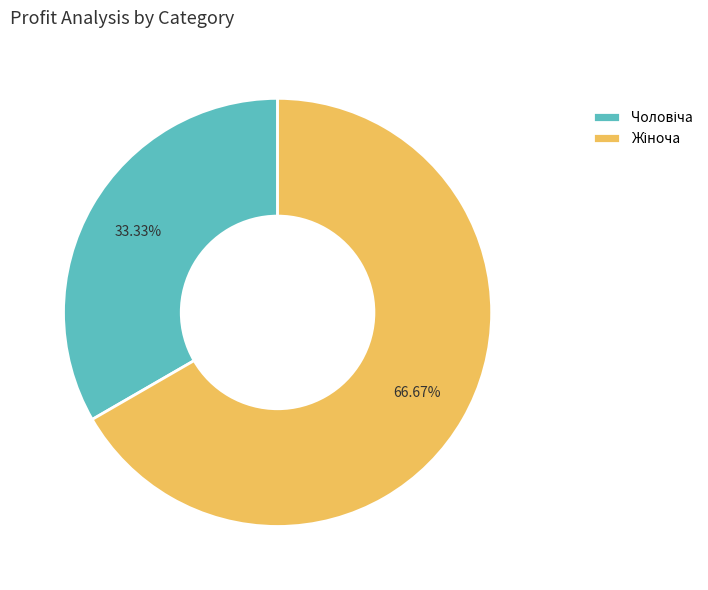

Is there any slice that represents more than half of the pie?

Yes